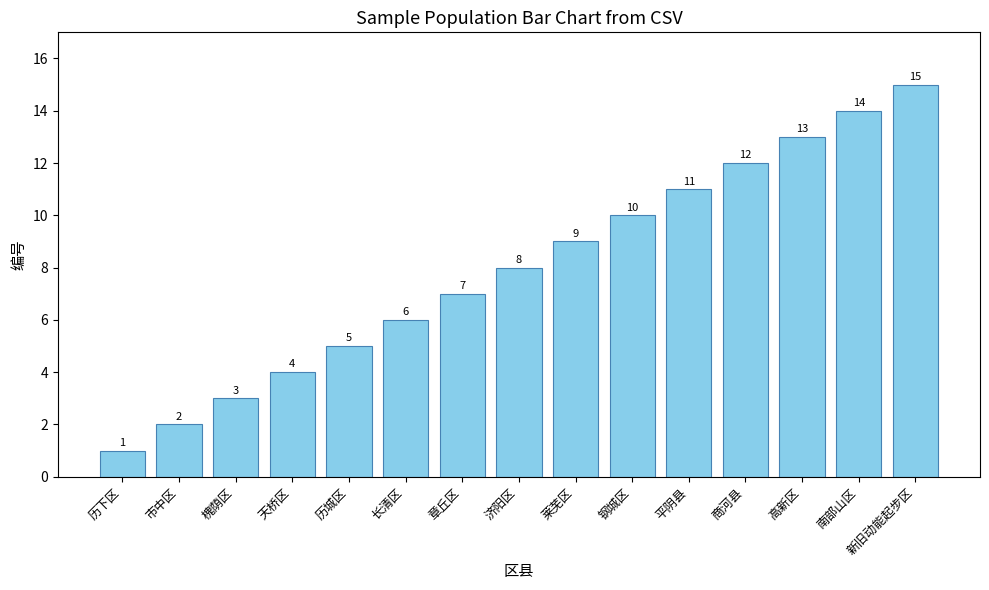

The chart shows a value of 6 at 长清区. True or false?

True